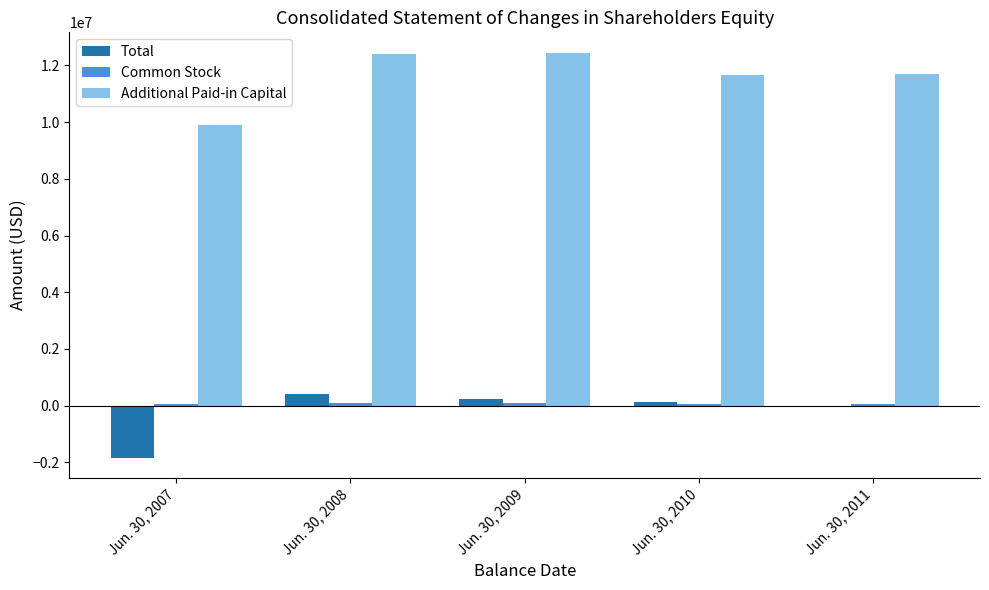

What is the difference between the maximum and minimum values in the Additional Paid-in Capital series?

2564544